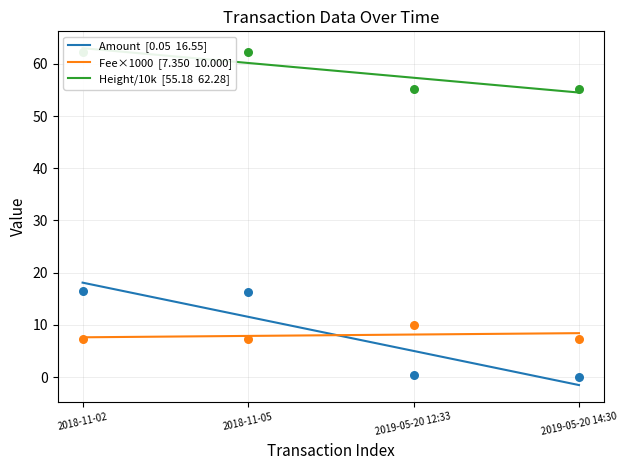

At how many categories does at least one series exceed 42?

4